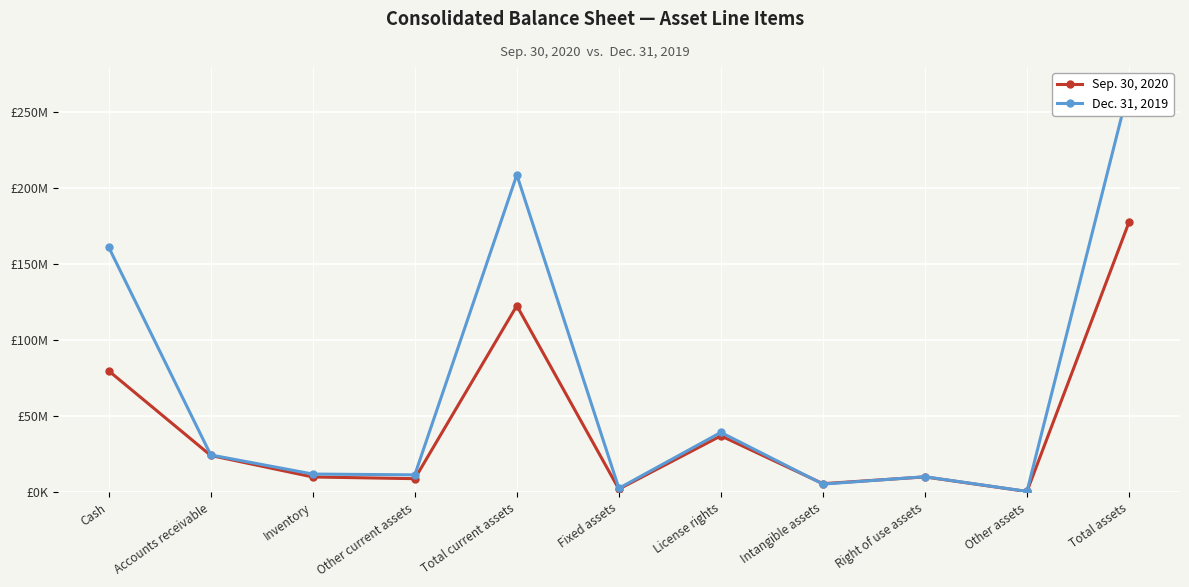

True or false: Sep. 30, 2020 has more than 1 interior local peaks.

True